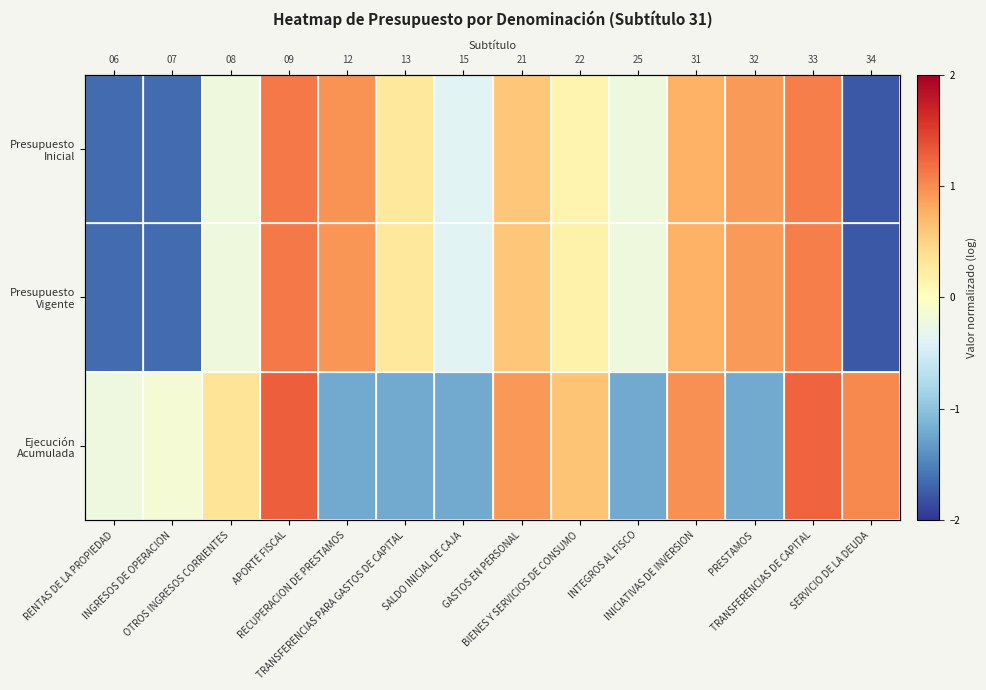

What is the lowest value of the Ejecución Acumulada series?

-1.2